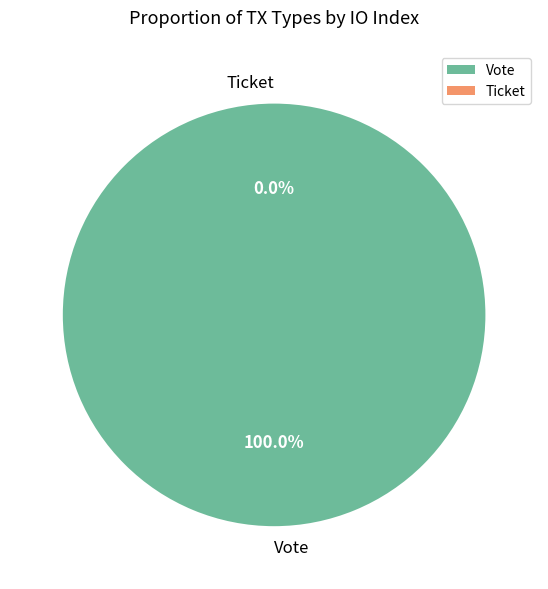

Which slice represents more than half of the pie?

Vote